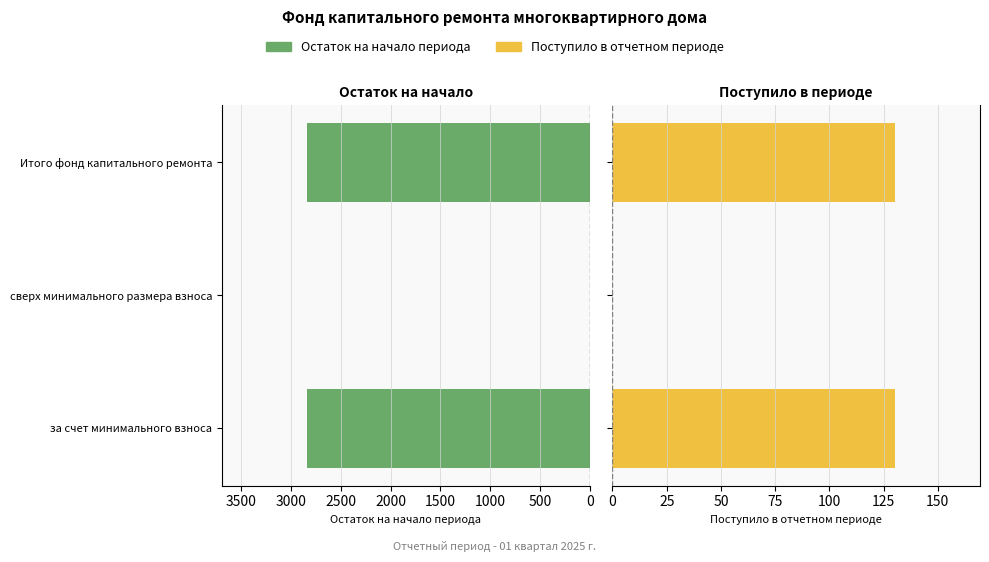

Is it true that Остаток на начало периода equals 1639.5 at за счет минимального взноса?

False